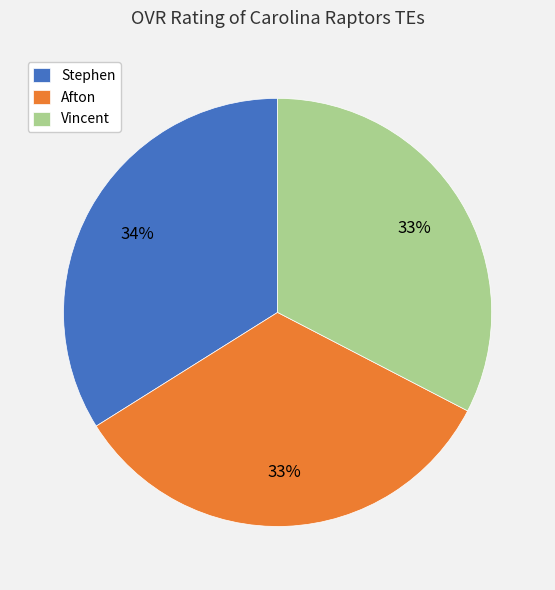

To the nearest percent, what portion does Afton represent?

33%